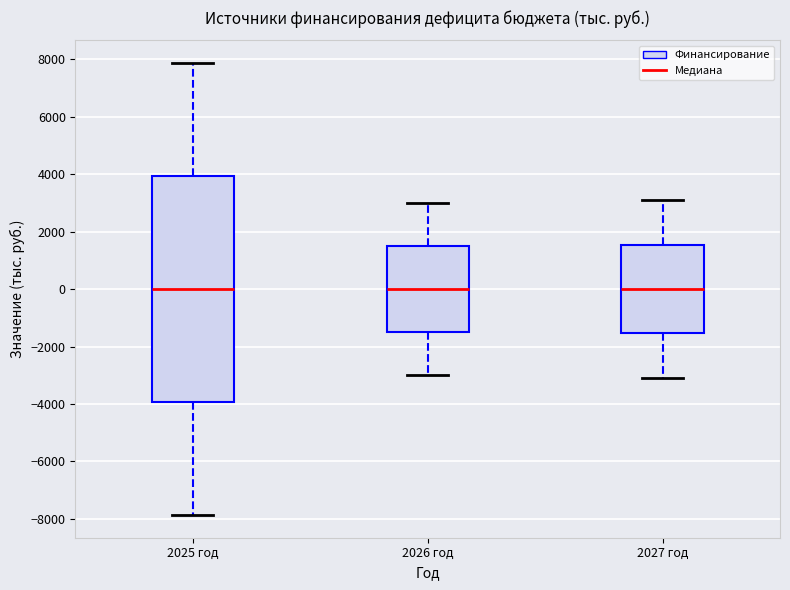

Reading left to right, read every box against the y-axis: the position of its median line, the range the box covers, and the ends of its whiskers. The values are not printed on the chart, so give them approximately, as read against the axis.

2025 год: median 0, box -4000 to 4000, whiskers -7800 to 7800
2026 год: median 0, box -1400 to 1400, whiskers -3000 to 3000
2027 год: median 0, box -1600 to 1600, whiskers -3000 to 3000